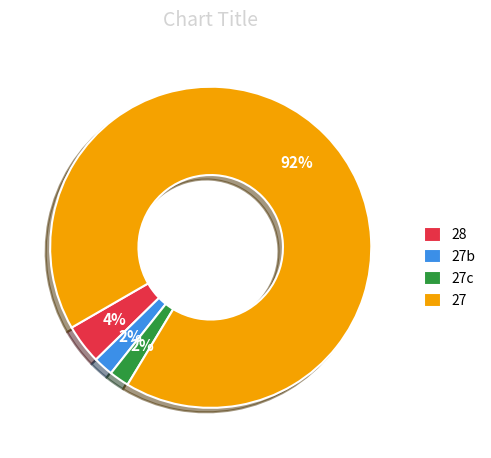

Combined, do 27c and 27 account for over 50%?

Yes